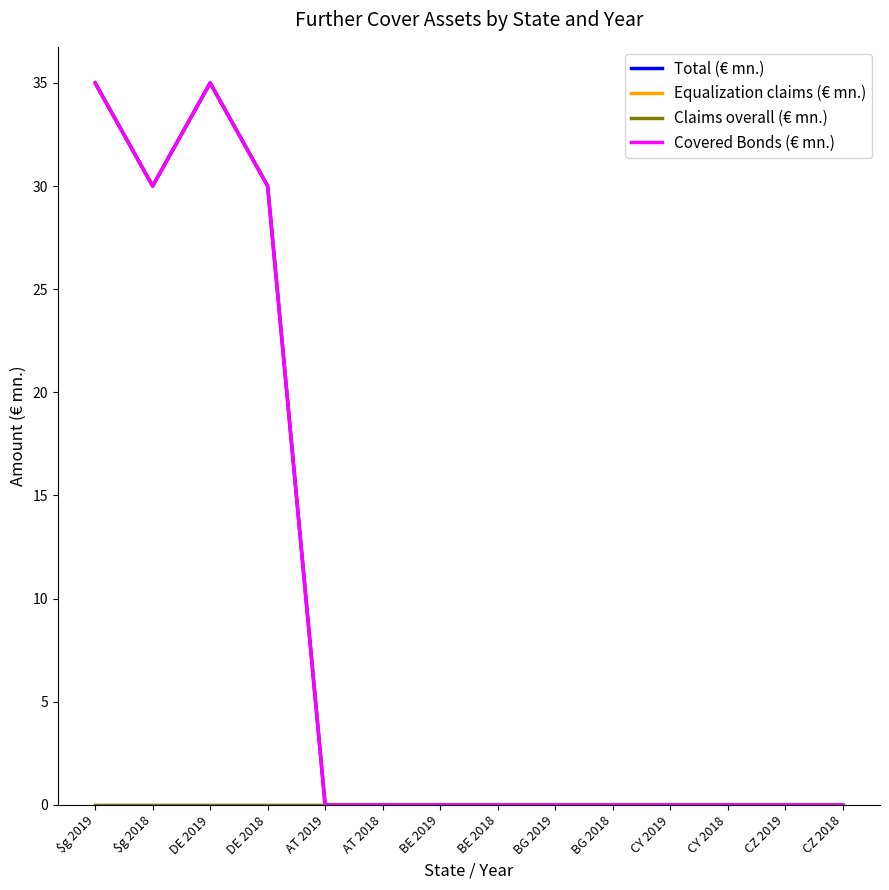

Is this an area chart (filled region under the line)?

No